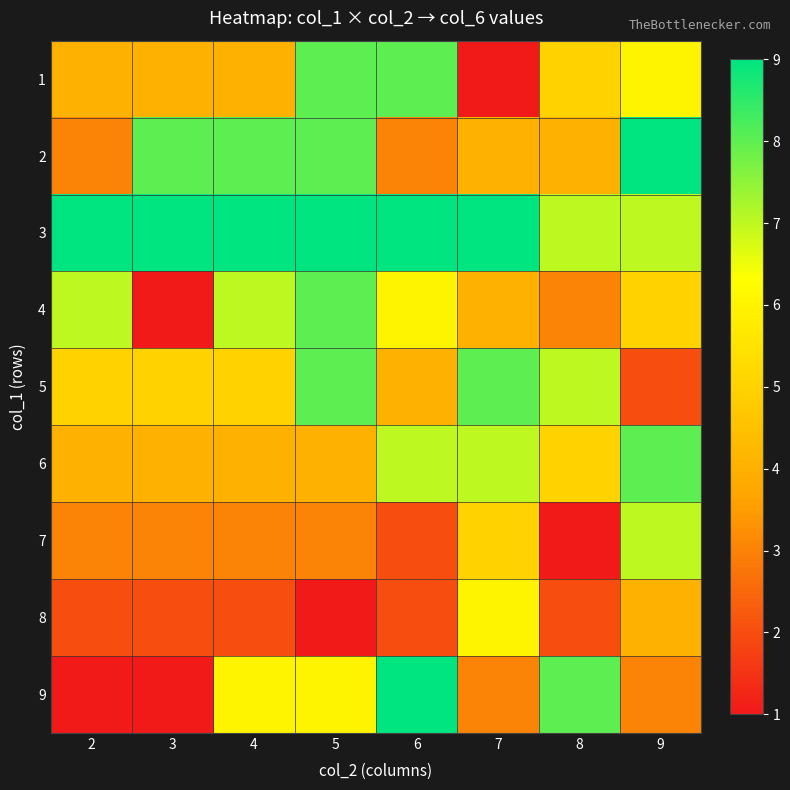

At how many categories does at least one series exceed 1?

8